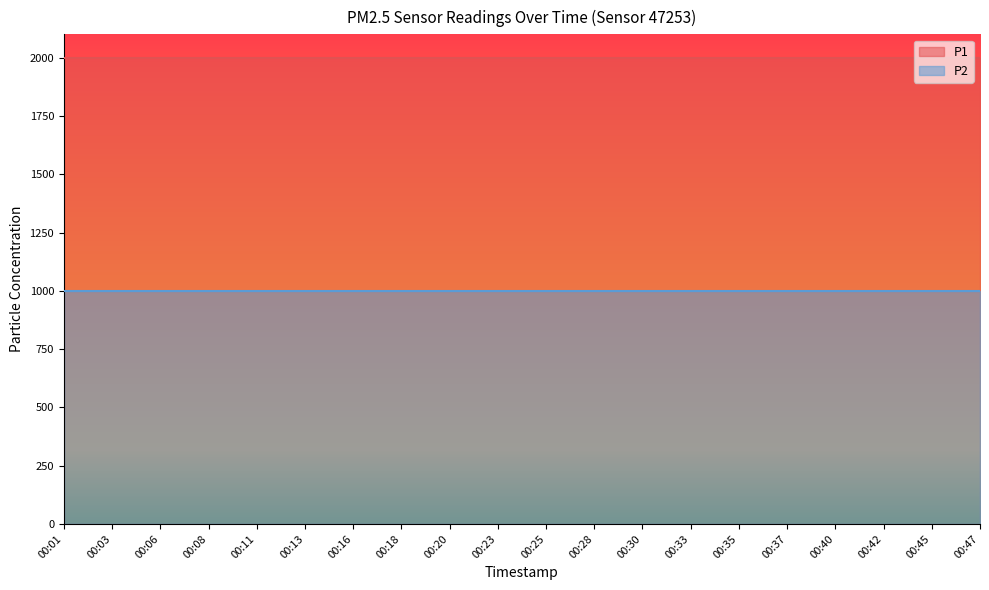

True or false: P2 has a value of 999.9 at 00:28.

True